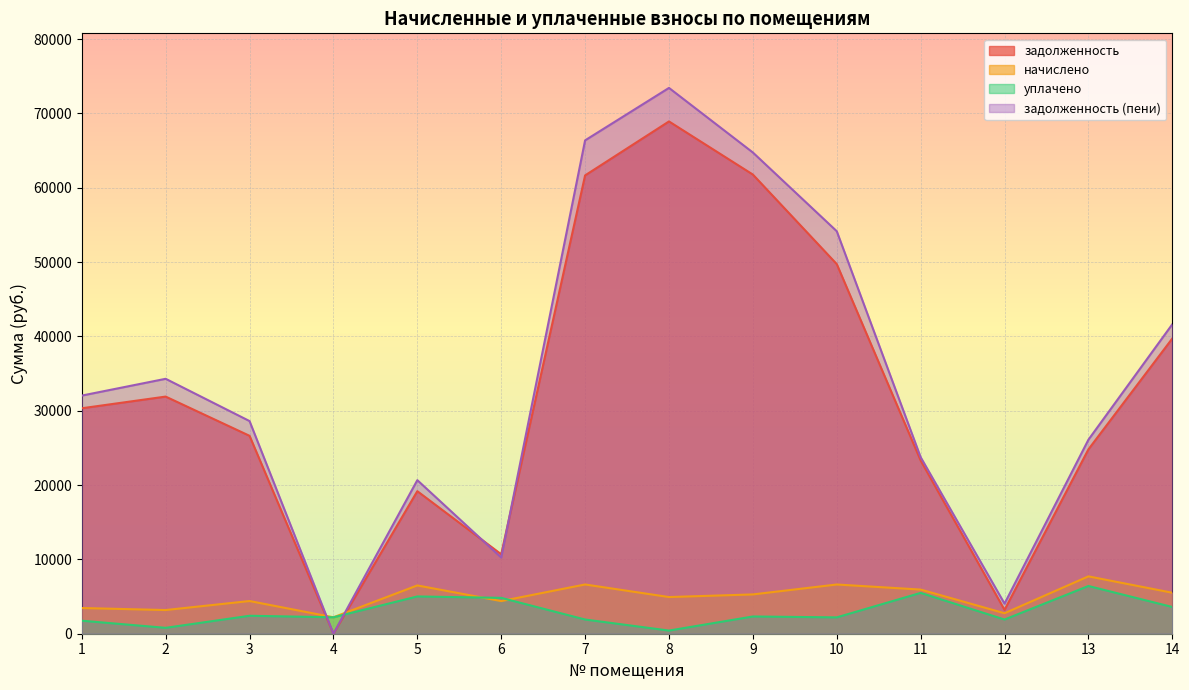

At which label does уплачено reach its peak?

13